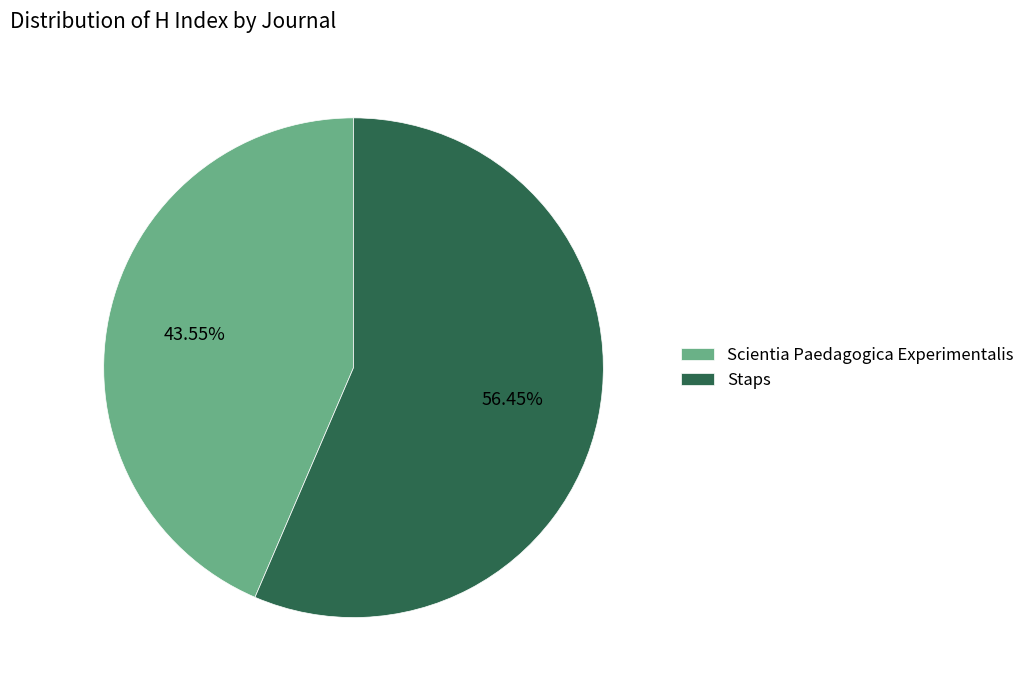

Do Scientia Paedagogica Experimentalis and Staps together represent more than half of the pie?

Yes